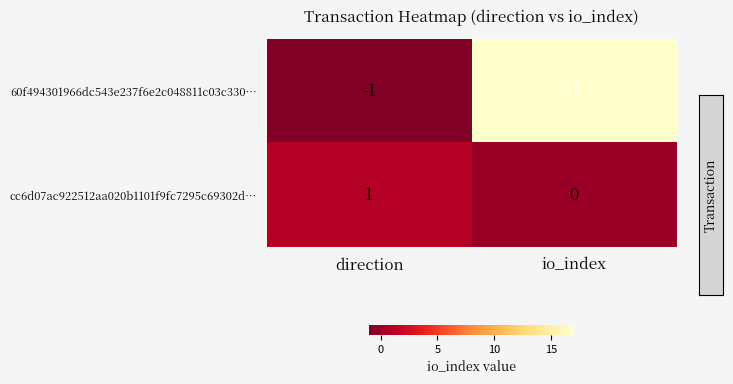

What is the greatest value displayed?

17